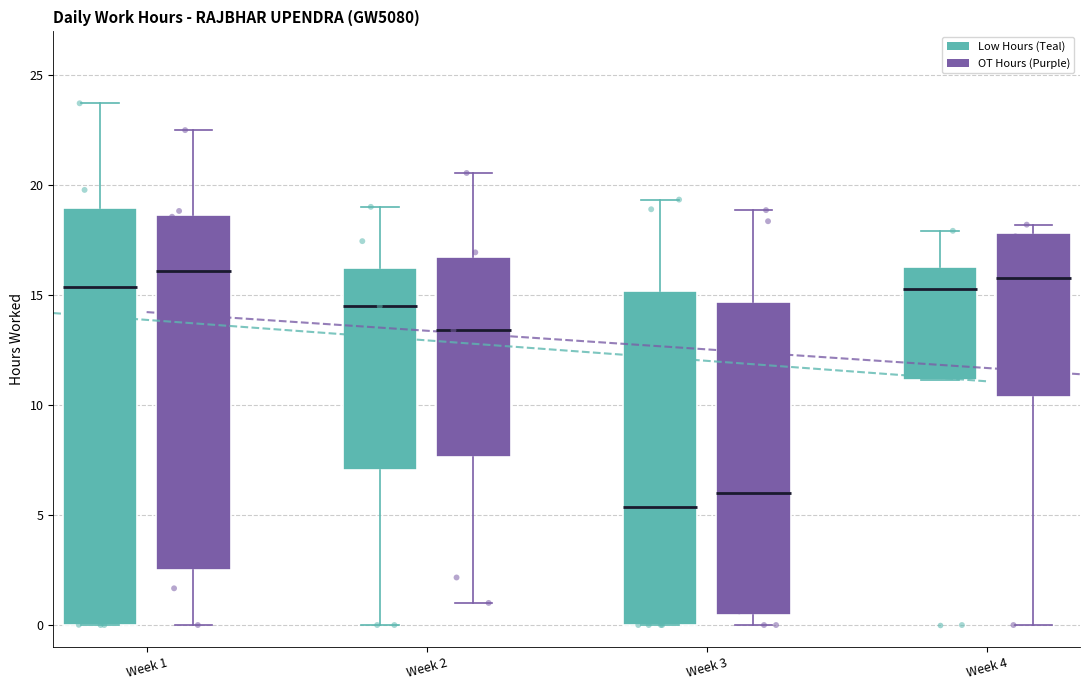

Where does the median line of the box for Week 2 (OT Hours (Purple)) sit on the y-axis? The values are not printed on the chart, so give them approximately, as read against the axis.

13.5